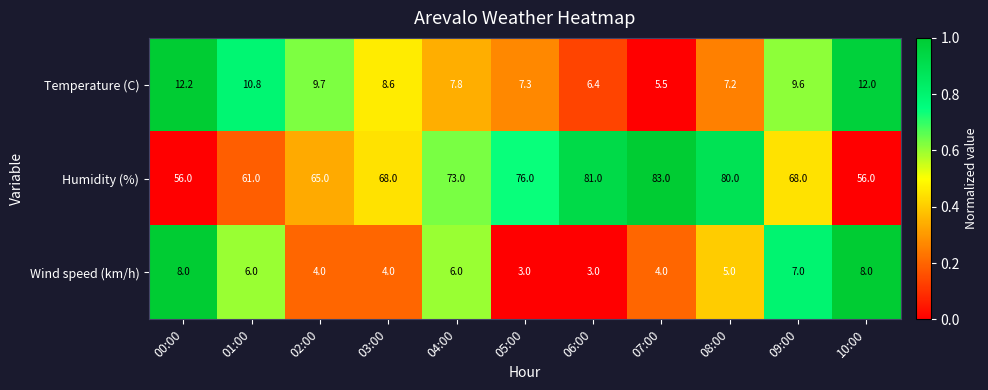

At which category is the sum across all series the highest?

07:00